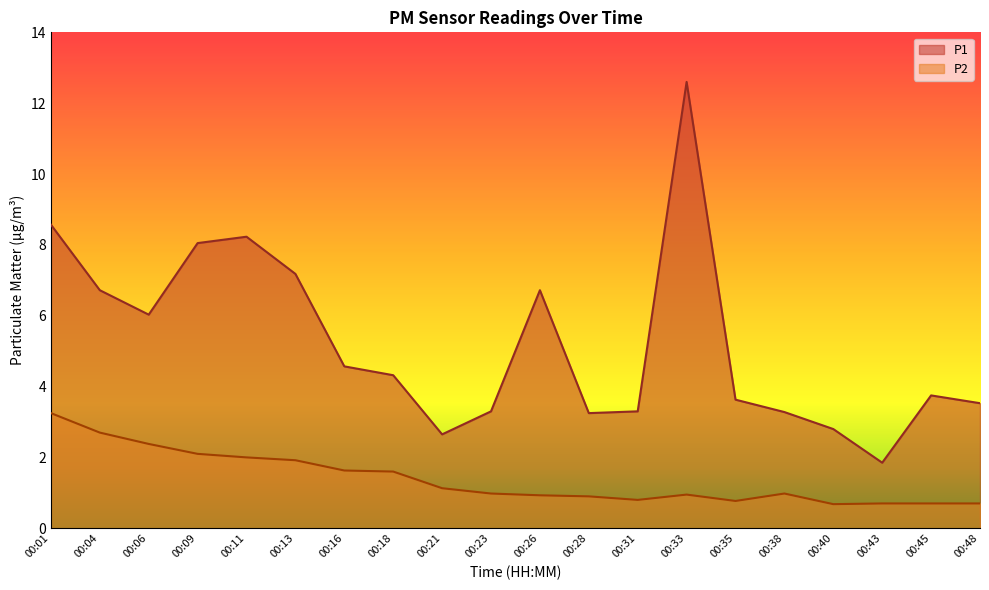

Rank the series by their average value, from lowest to highest.

P2, P1